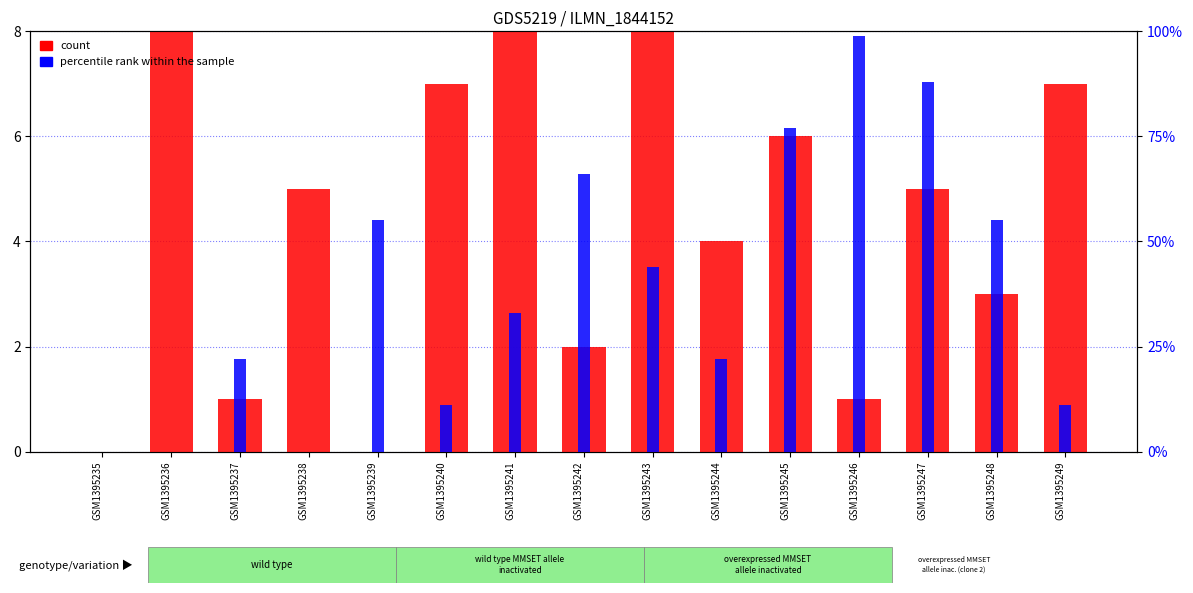

Which series has the widest spread of values?

percentile rank within the sample